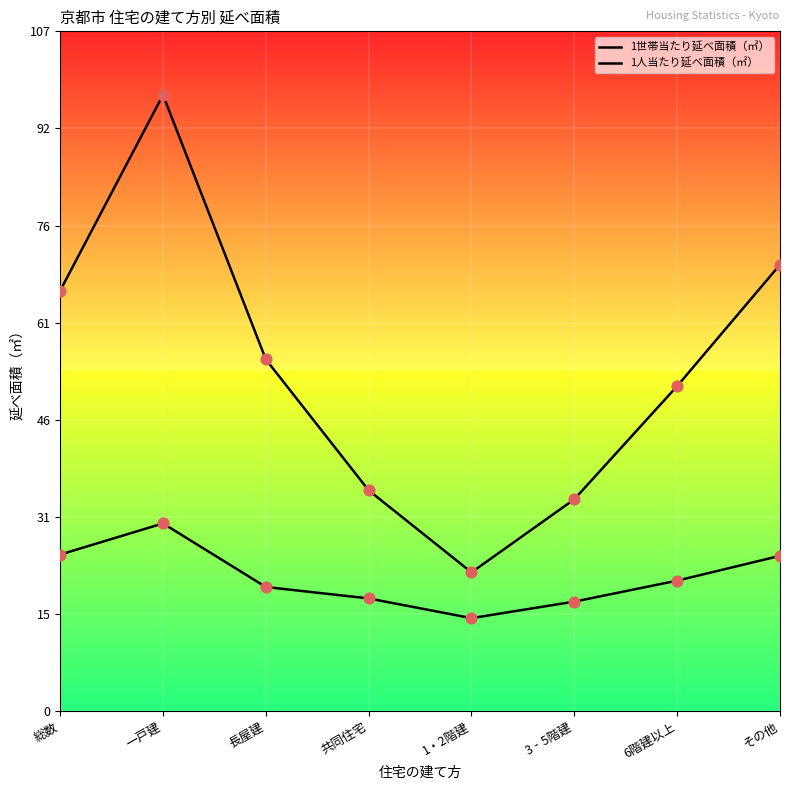

At how many categories does at least one series exceed 70?

2